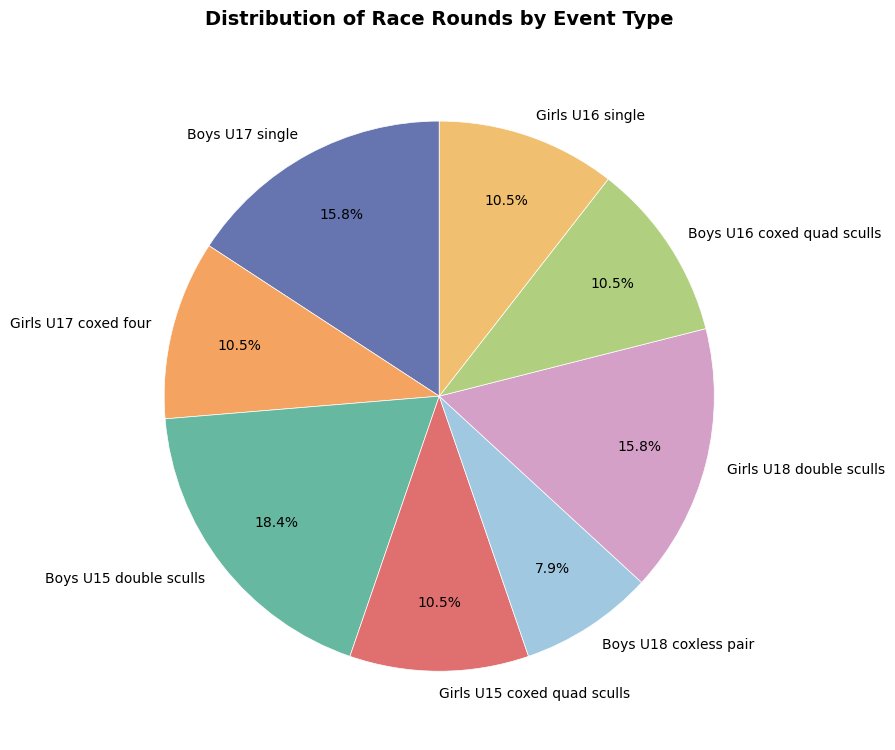

What percentage do Boys U17 single and Girls U17 coxed four together represent?

26.3%